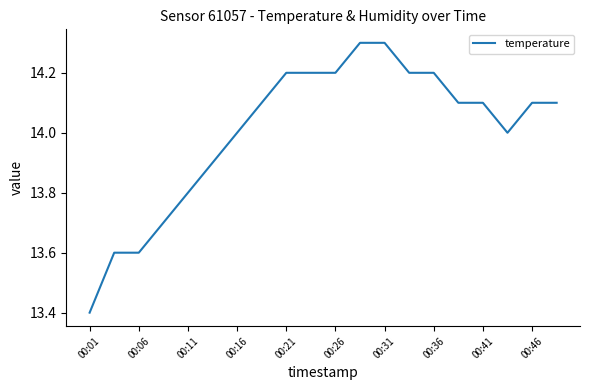

What is the greatest value displayed?

14.3